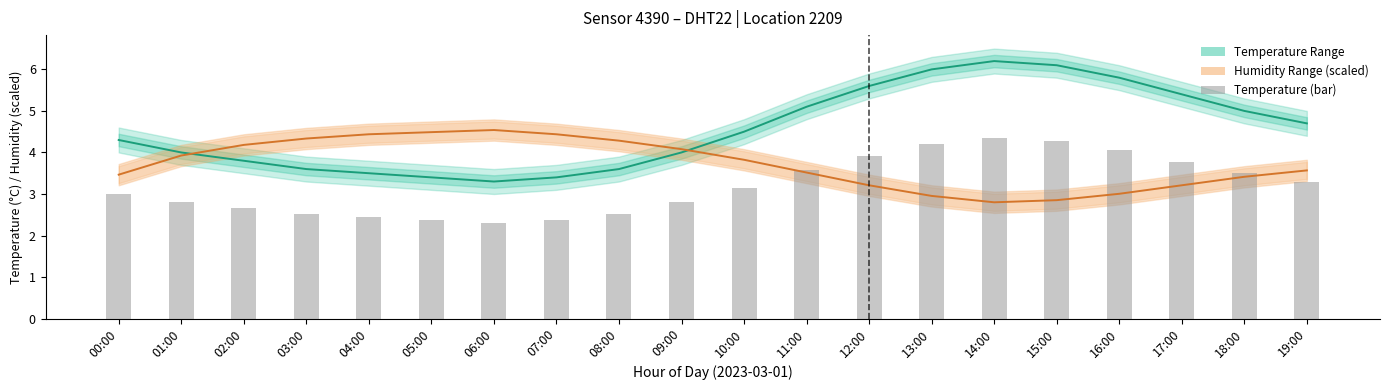

What position from the right is 19:00?

1